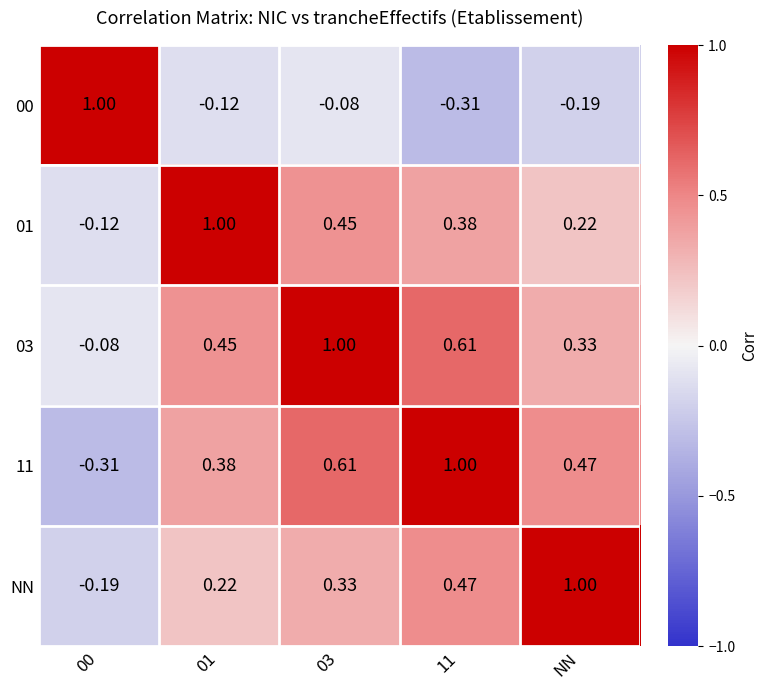

Is the value of 11 at 03 greater than the value of NN at 01?

Yes